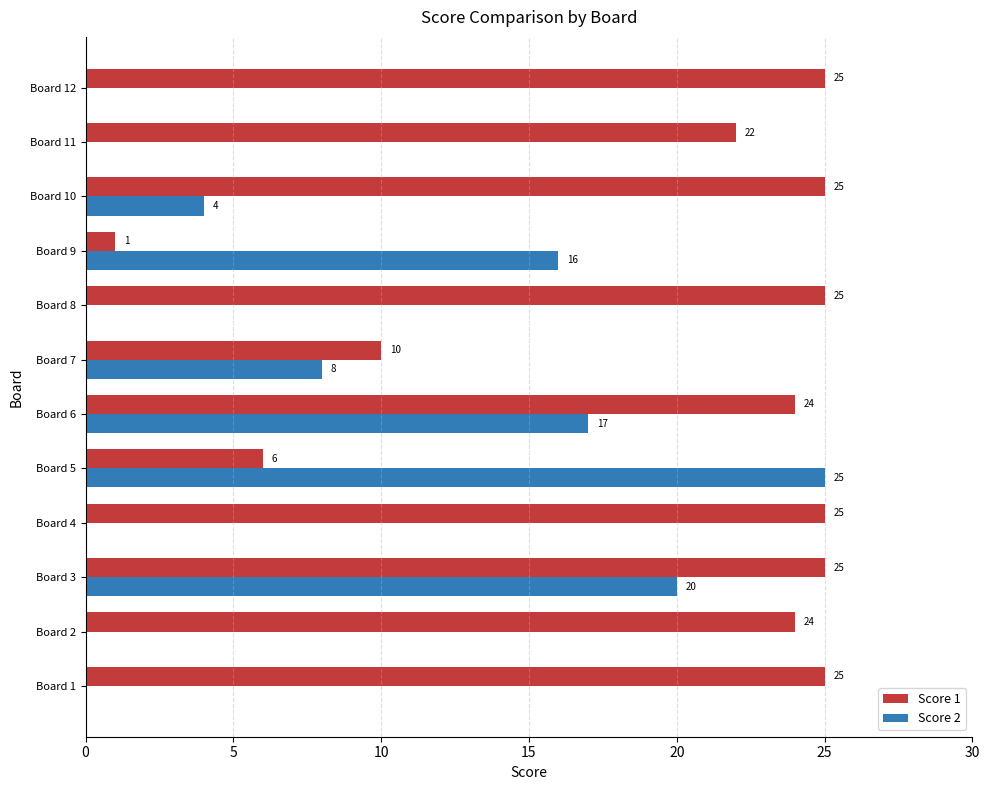

What is the total value across all series at Board 4?

25